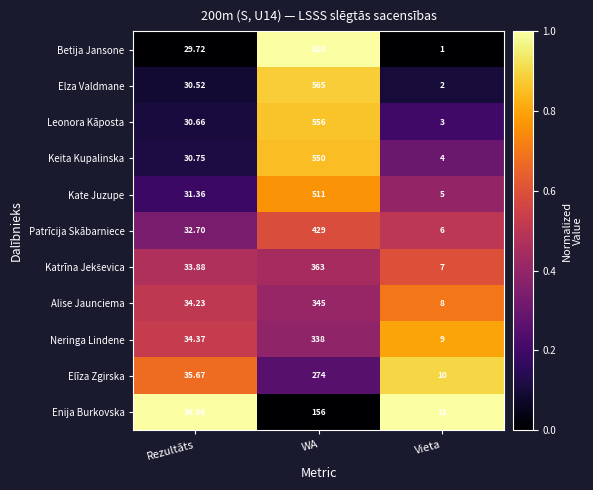

Is the value of Elza Valdmane at Rezultāts greater than the value of Kate Juzupe at Vieta?

Yes